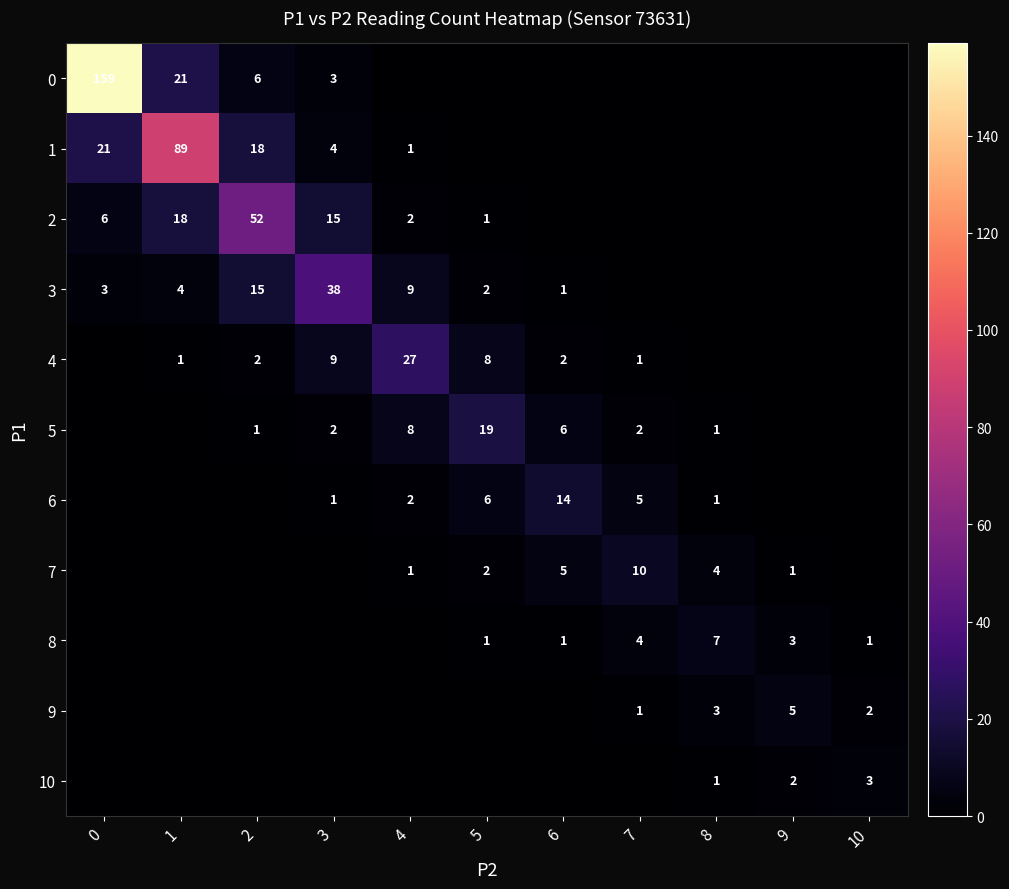

Is it true that 7 equals 2 at 4?

False